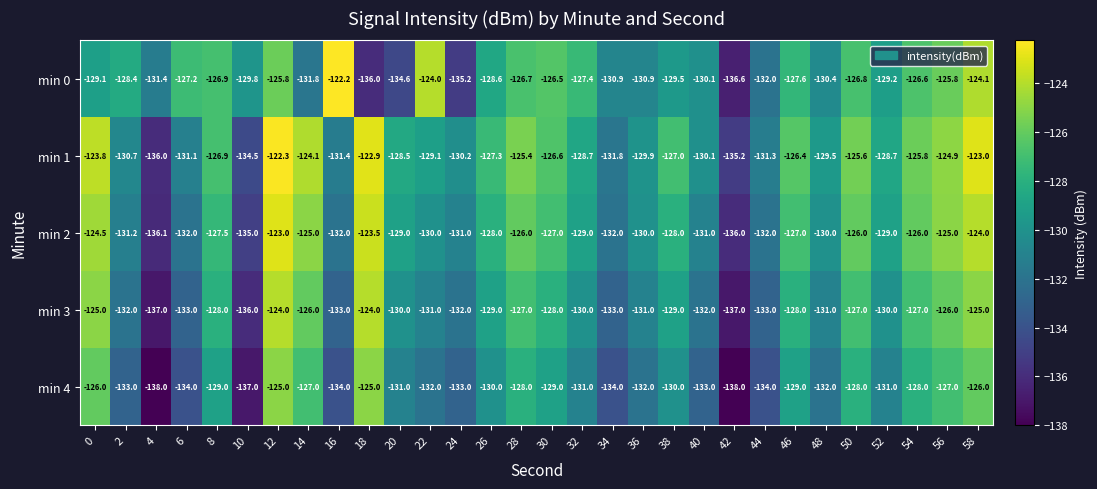

Rank the series by their maximum value, from highest to lowest.

min 0, min 1, min 2, min 3, min 4